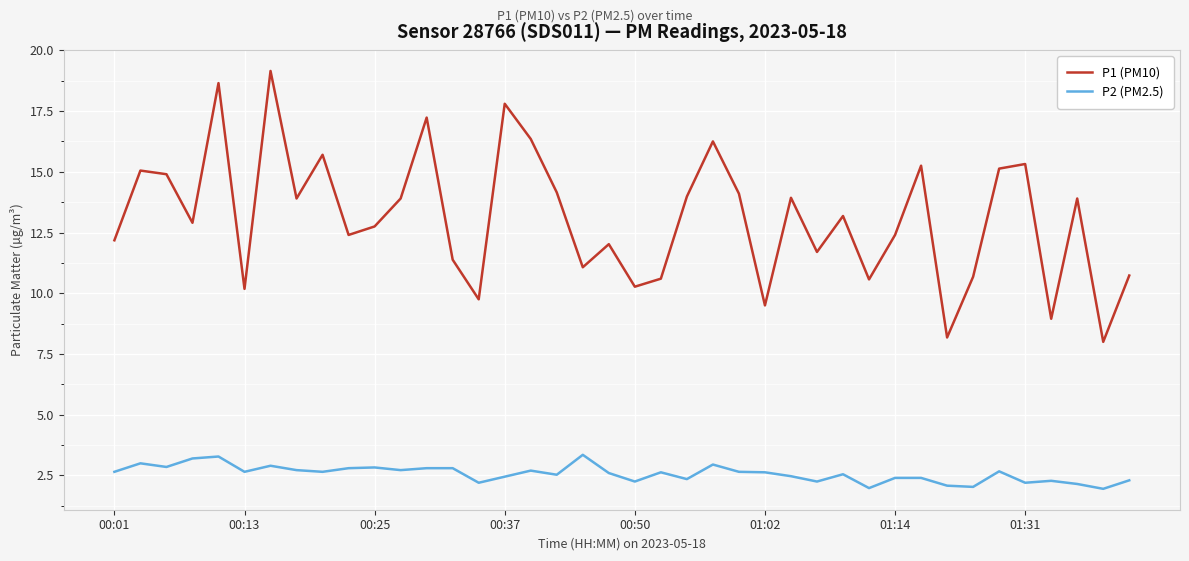

List the series in order of their peak value, highest first.

P1 (PM10), P2 (PM2.5)